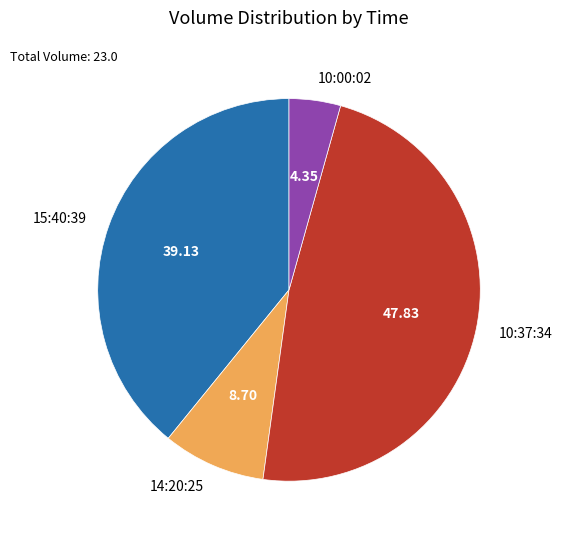

Is it true that 10:37:34 is 38% of the pie?

False